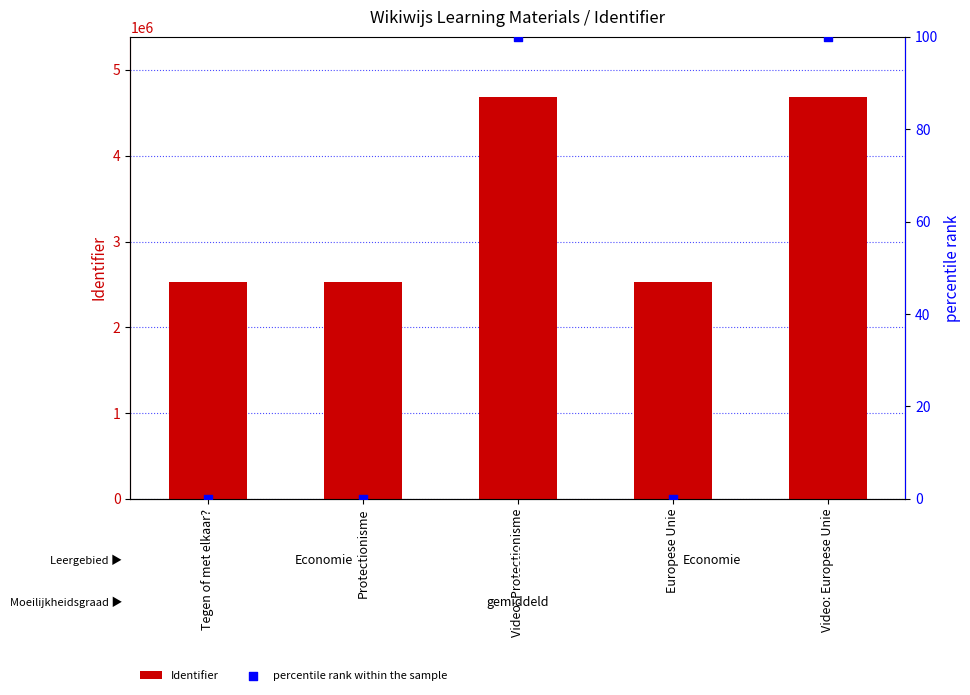

What is the total value across all series at Video: Europese Unie?

4683287.0